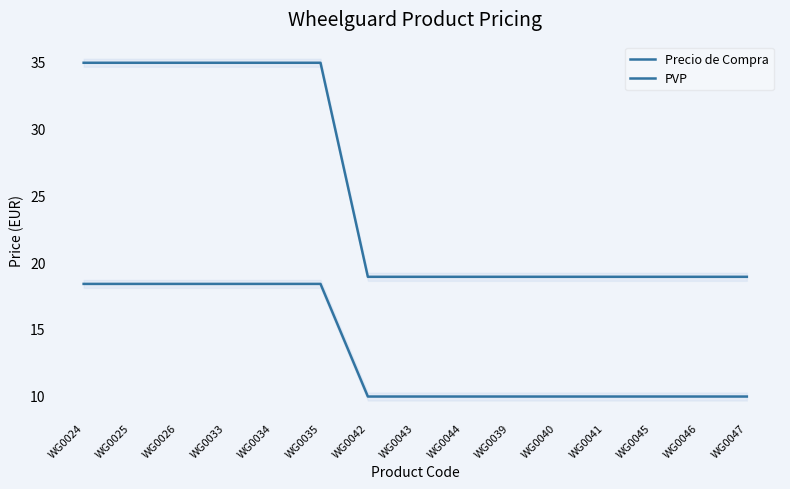

What is the sum of the PVP values at WG0041 and WG0046?

37.8